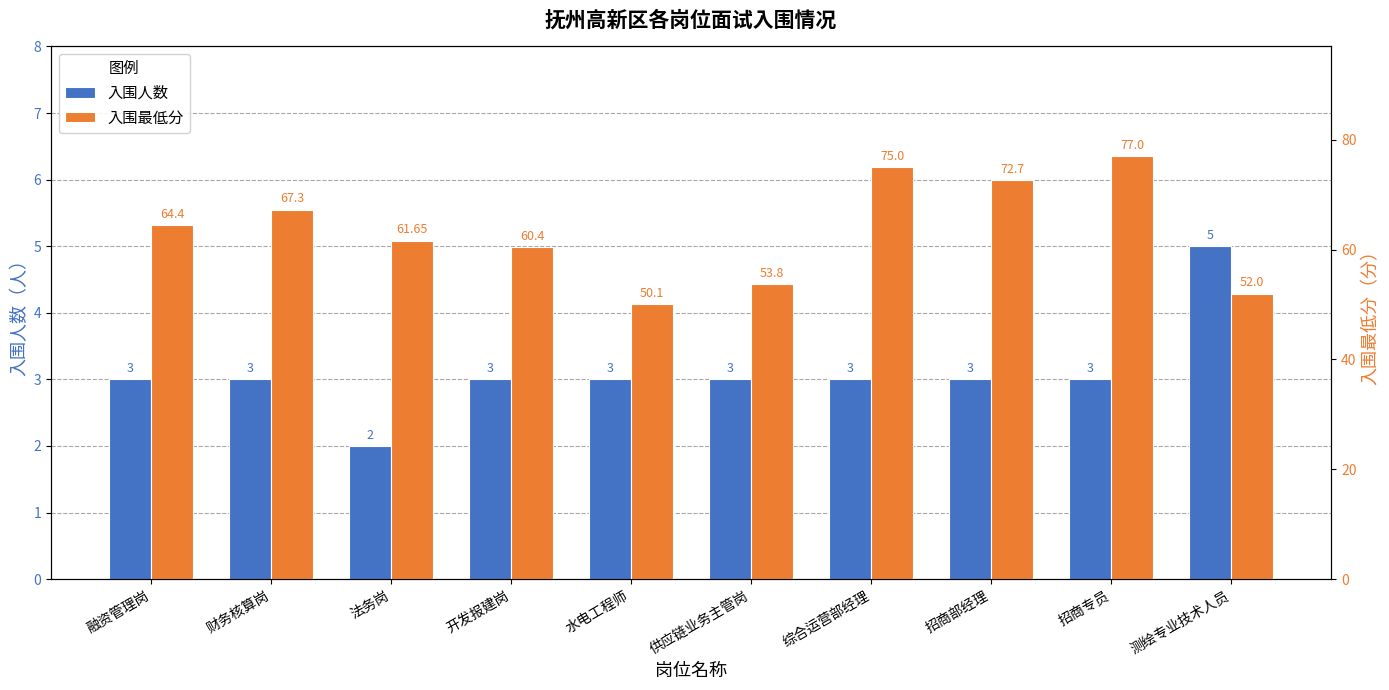

Reading right to left, what are all the values shown in this chart?

入围人数: 5.0	3.0	3.0	3.0	3.0	3.0	3.0	2.0	3.0	3.0
入围最低分: 52.0	77.0	72.7	75.0	53.8	50.1	60.4	61.6	67.3	64.4